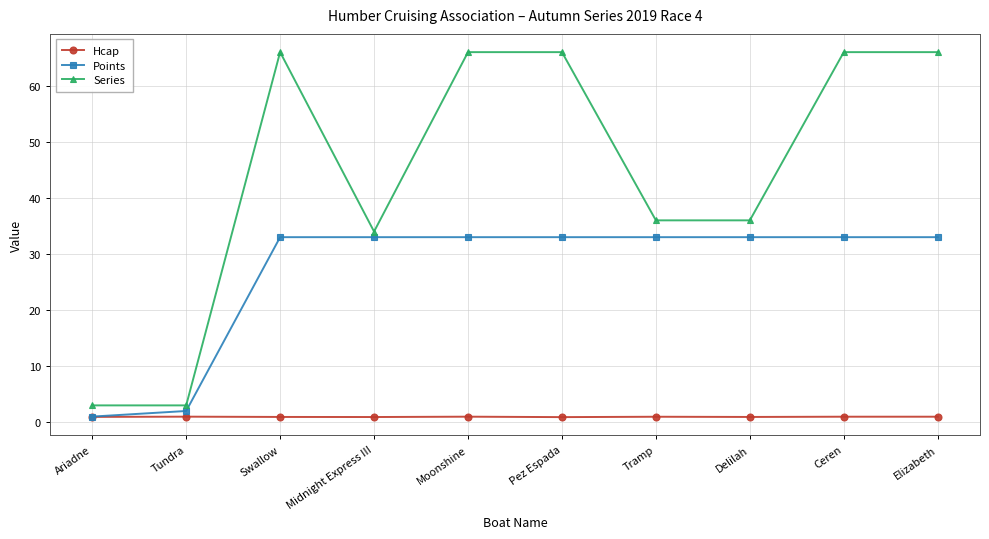

At how many categories does at least one series exceed 55?

5